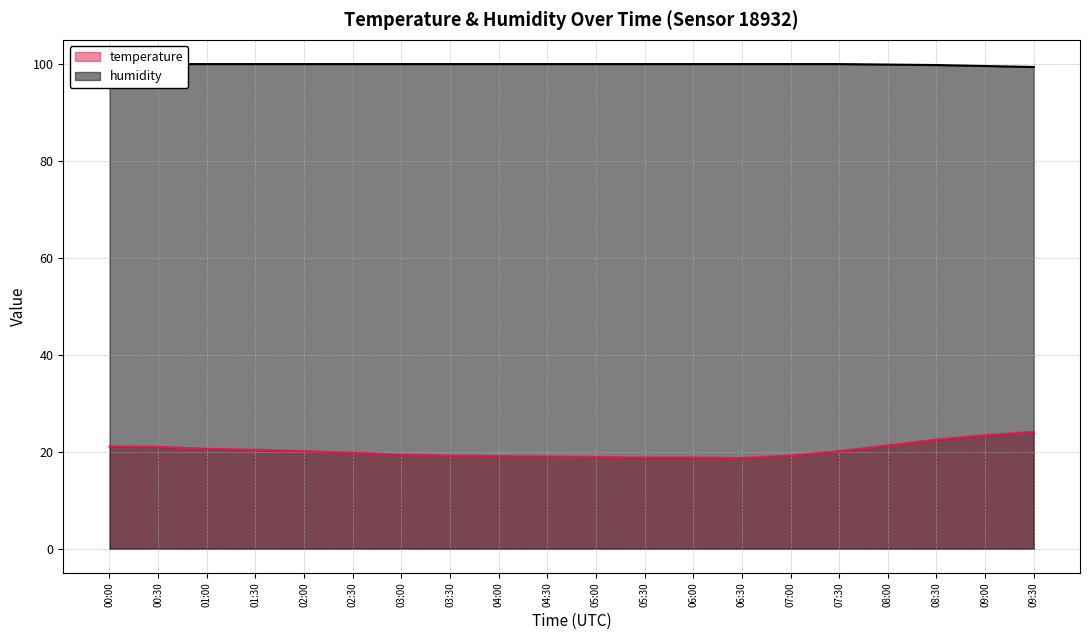

At 06:30, list the series in order from largest to smallest.

humidity, temperature